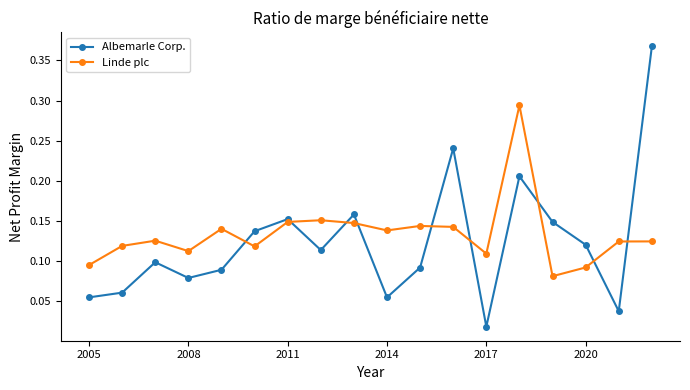

Which series has the largest range (max minus min)?

Albemarle Corp.